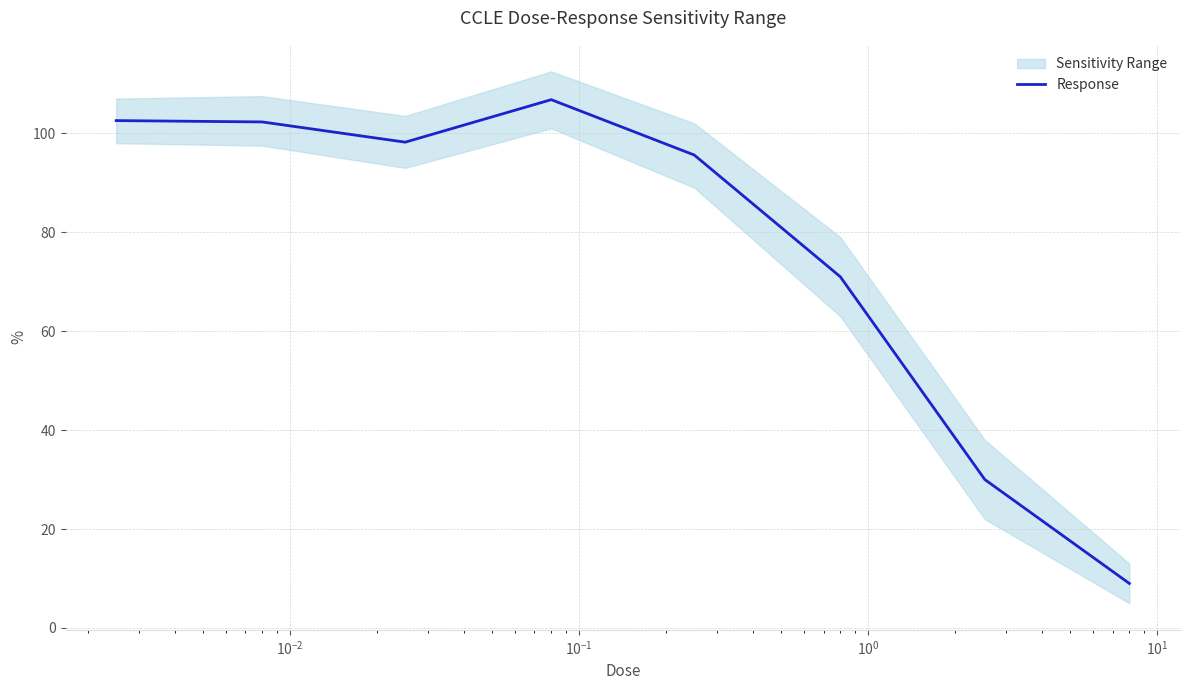

How many categories are shown in the chart?

8